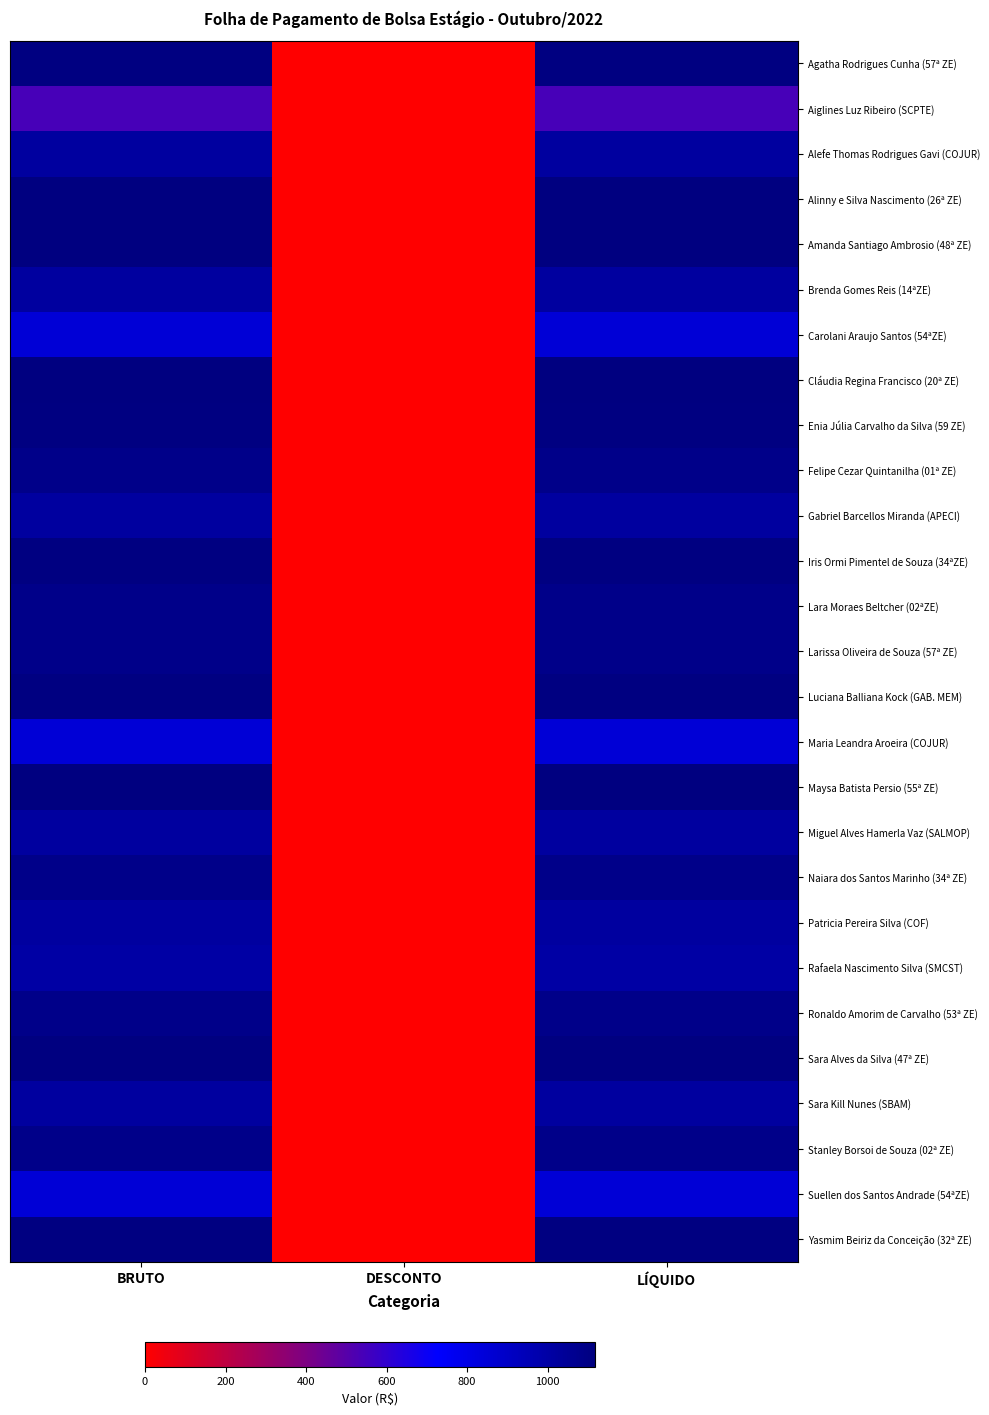

At how many categories does at least one series exceed 466?

2